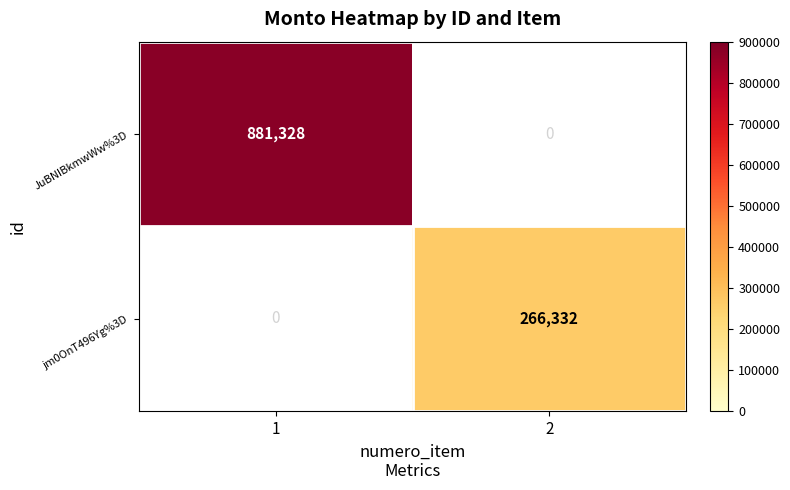

Which label corresponds to the largest value in the chart?

1